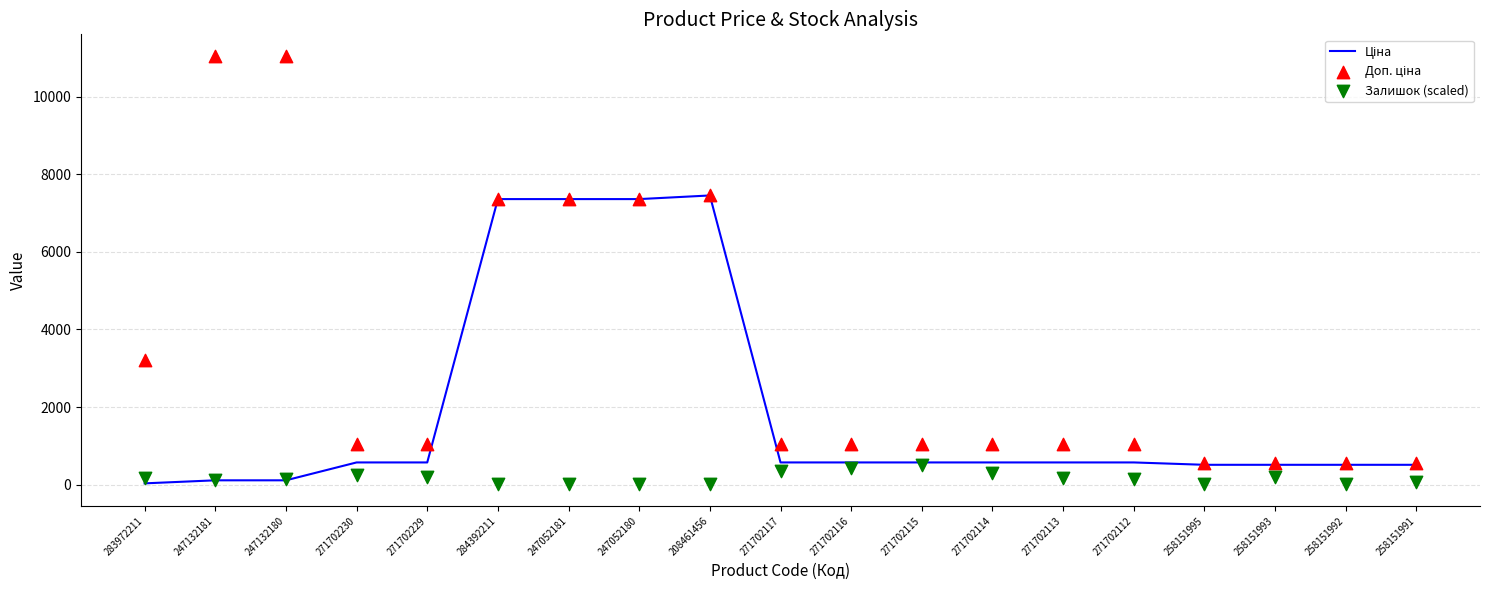

What is the total value across all series at 271702115?

2118.1